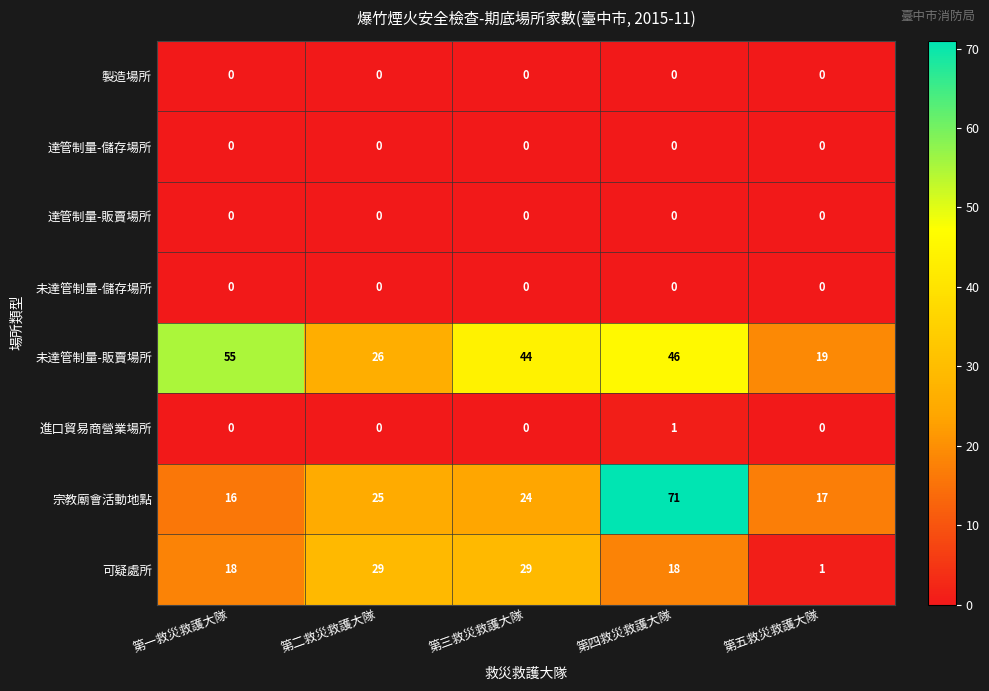

Rank the categories by 未達管制量-販賣場所 value from lowest to highest.

第五救災救護大隊, 第二救災救護大隊, 第三救災救護大隊, 第四救災救護大隊, 第一救災救護大隊